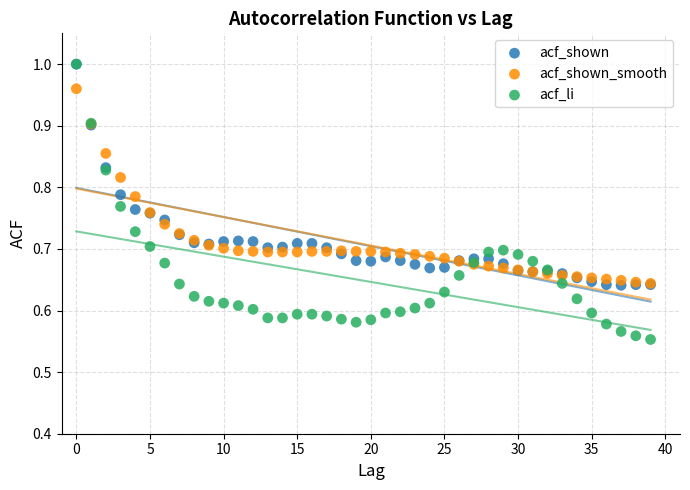

What are all the series names shown in the legend?

acf_shown, acf_shown_smooth, acf_li